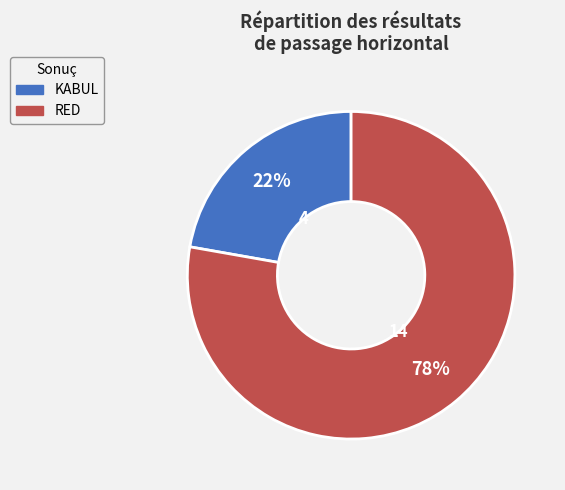

Which slice represents more than half of the pie?

RED